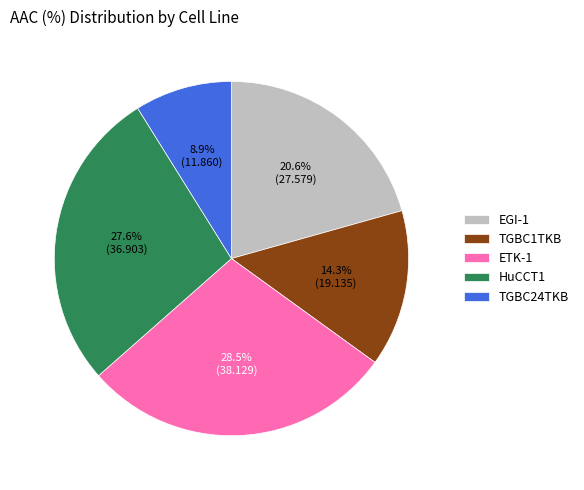

Is it true that TGBC24TKB is 9% of the pie?

True